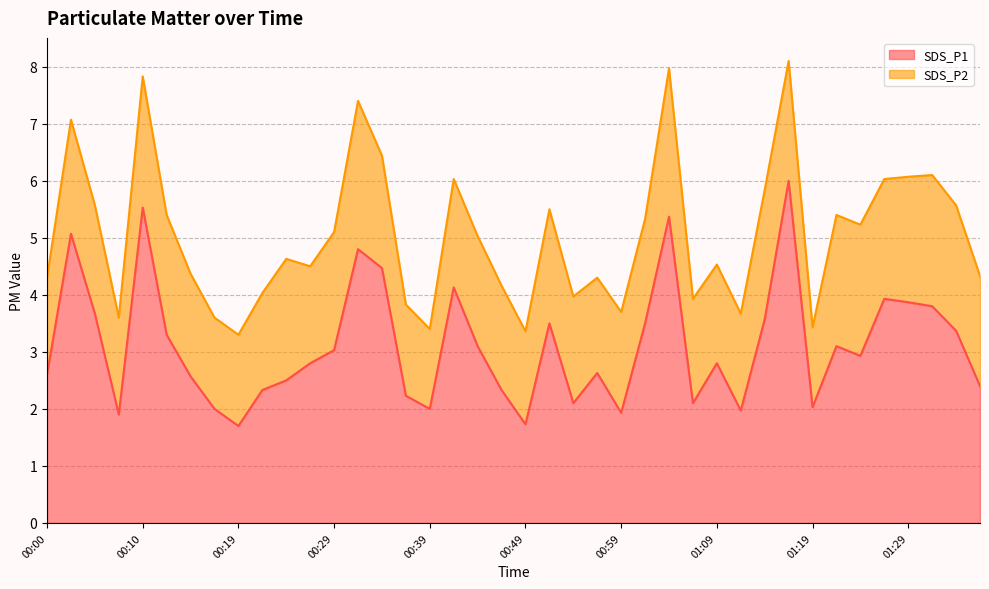

What is the ratio of the value at 00:17 to the value at 00:29?

0.7